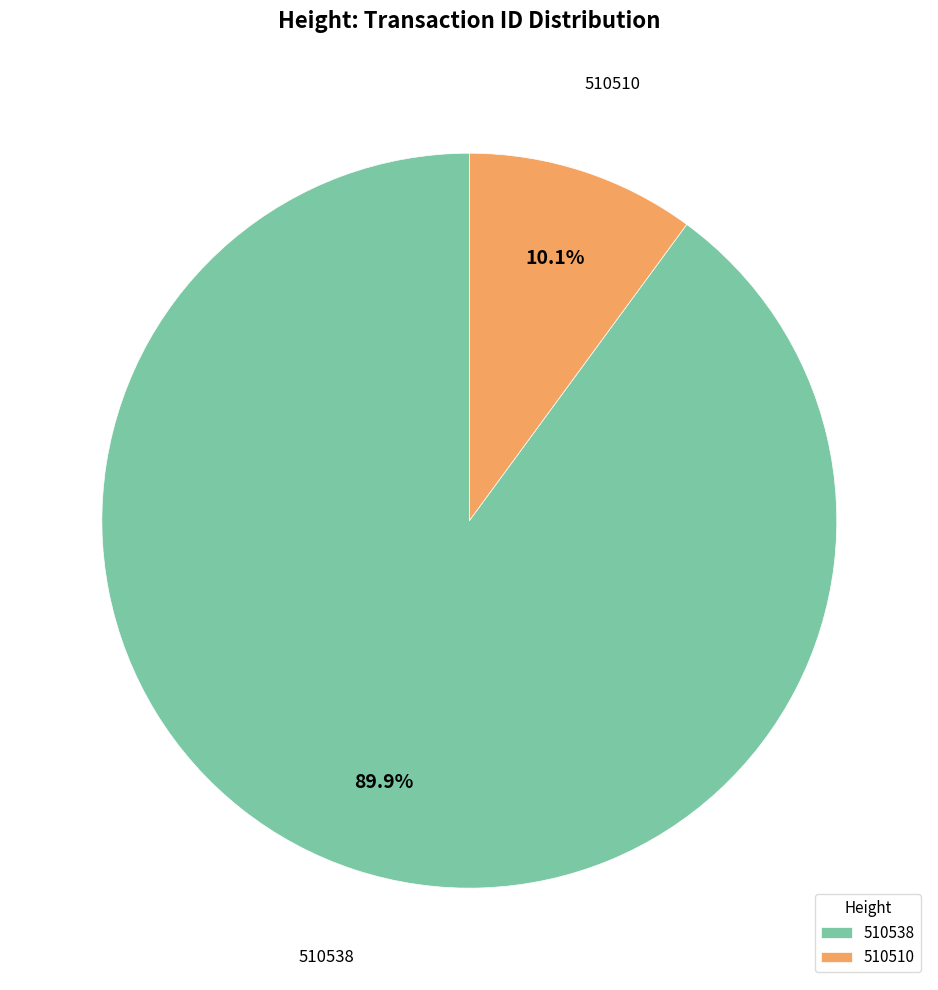

True or false: 510538 accounts for 90% of the total.

True